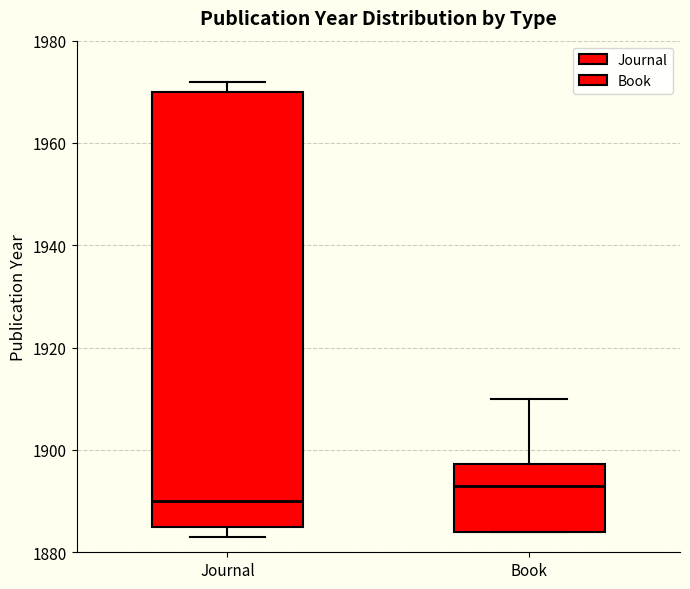

Which box is the tallest, from its lower edge to its upper edge?

Journal